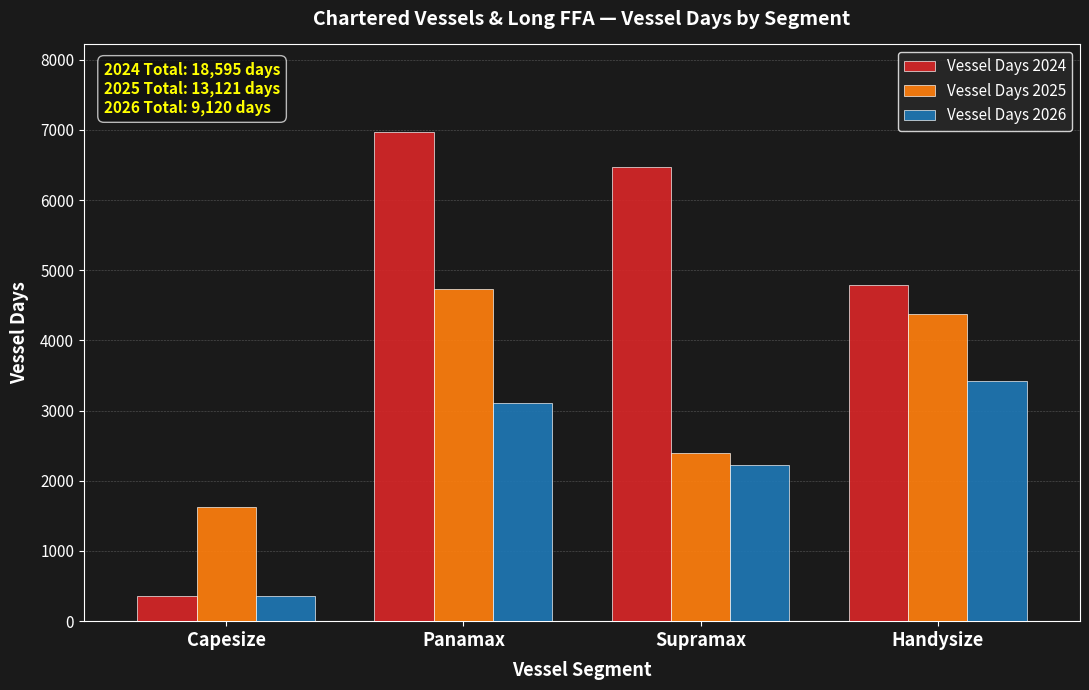

What is the difference between the highest and lowest values at Supramax?

4248.6